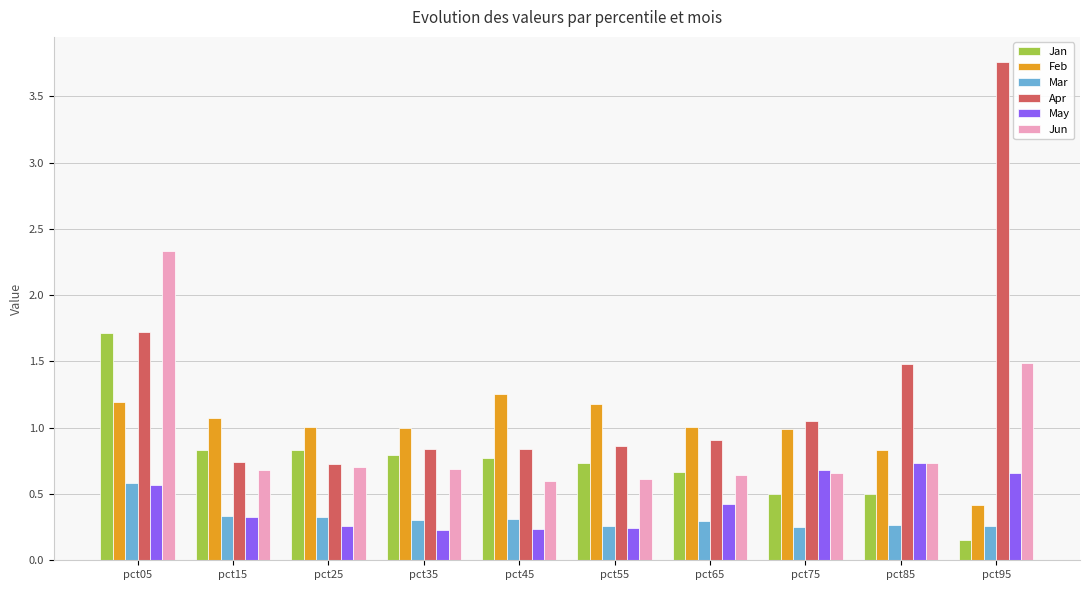

Is it true that Mar equals 0.4 at pct95?

False